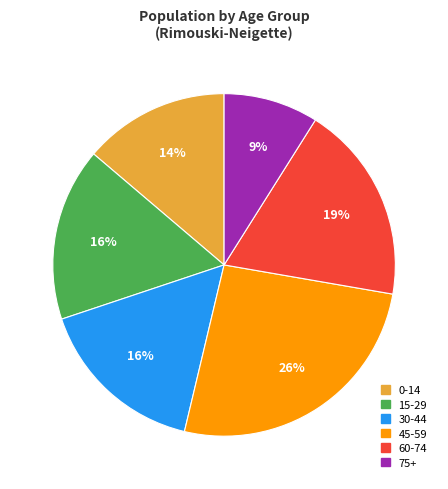

Which has a higher value, 75+ or 0-14?

0-14